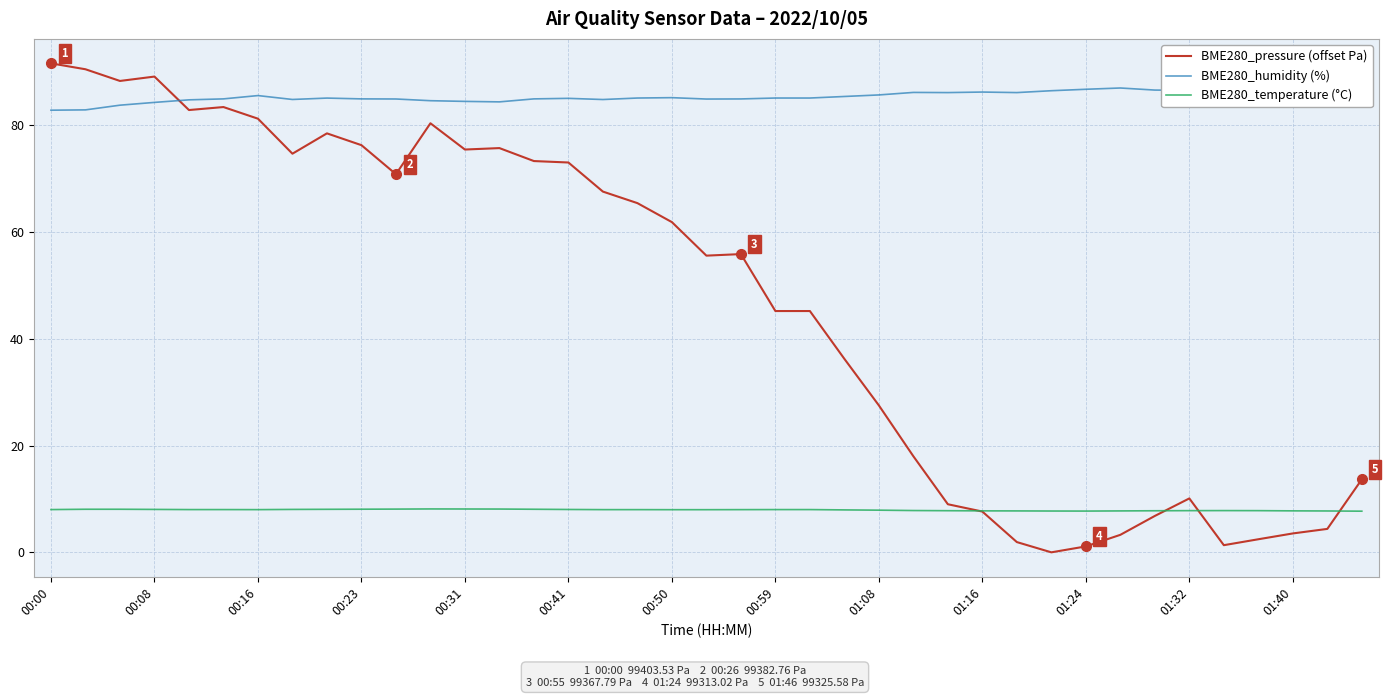

Rank the series by their maximum value, from highest to lowest.

BME280_pressure (offset Pa), BME280_humidity (%), BME280_temperature (°C)